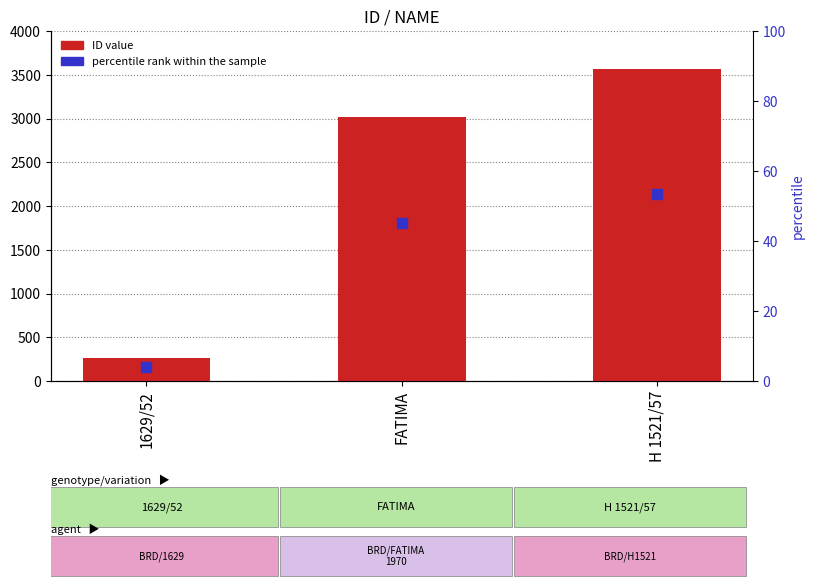

Which series has the largest total across all categories?

ID value